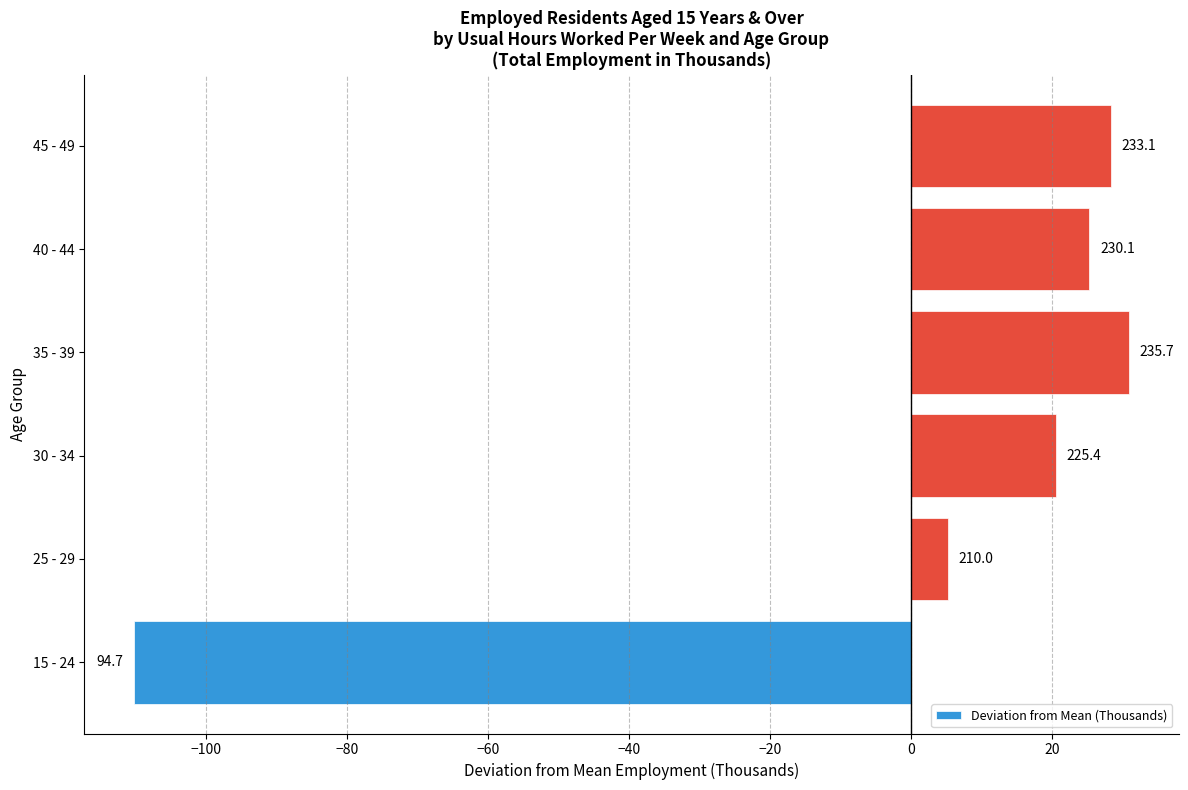

How many bars are there in total?

6